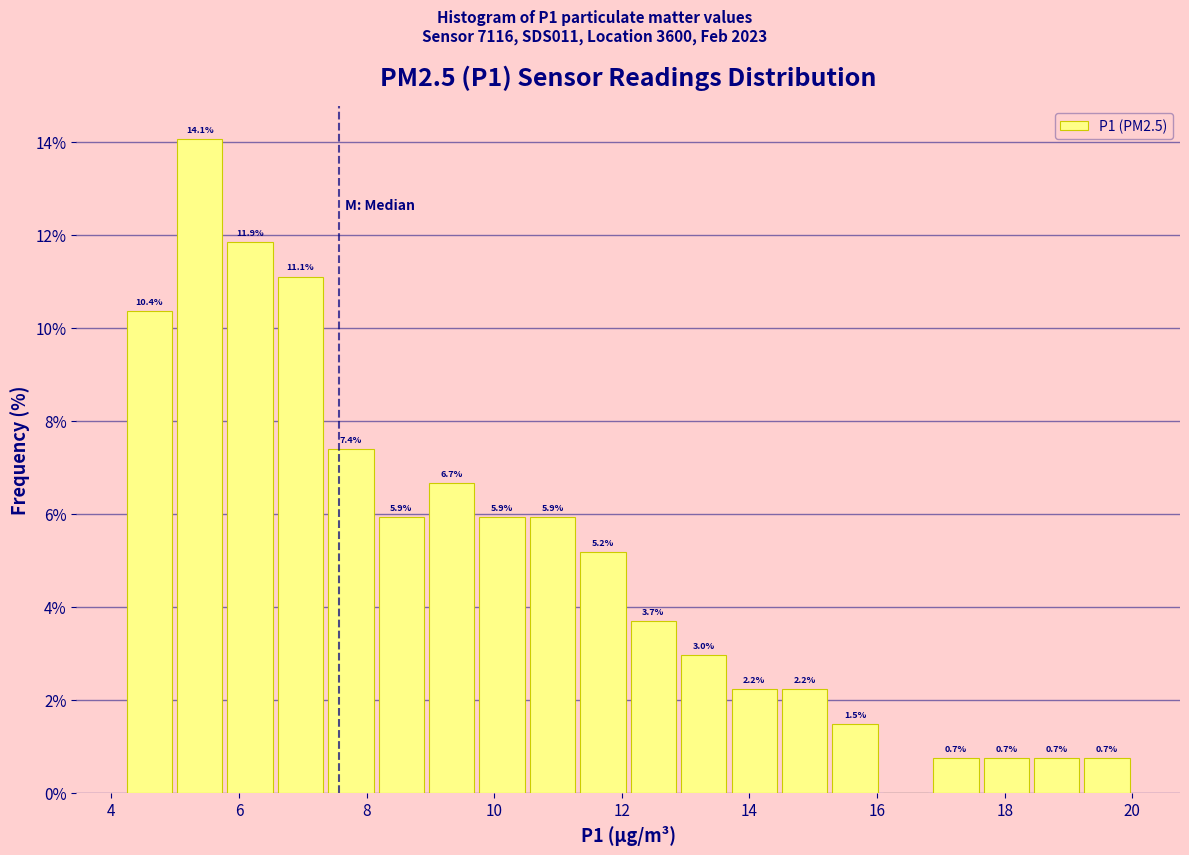

Read against the x-axis, roughly where is the centre of the tallest bar?

5.4